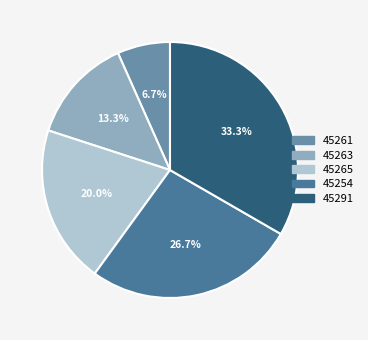

Which category has the biggest portion of the pie?

45291